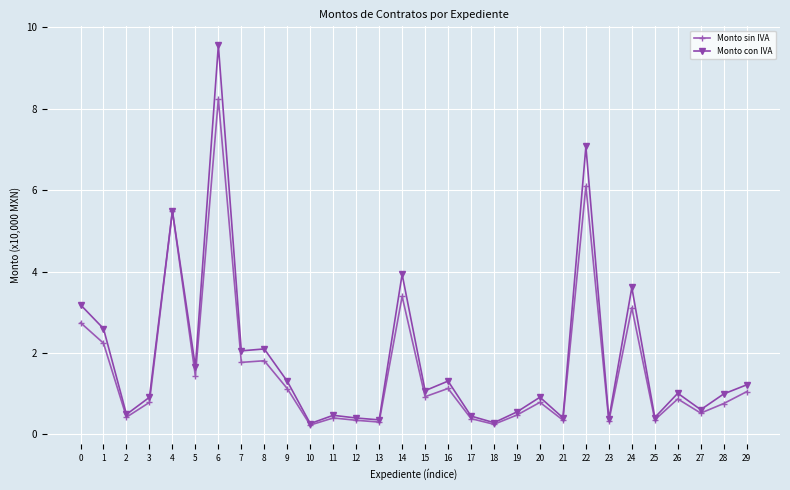

What value does the Monto con IVA series have at 22?

7.1